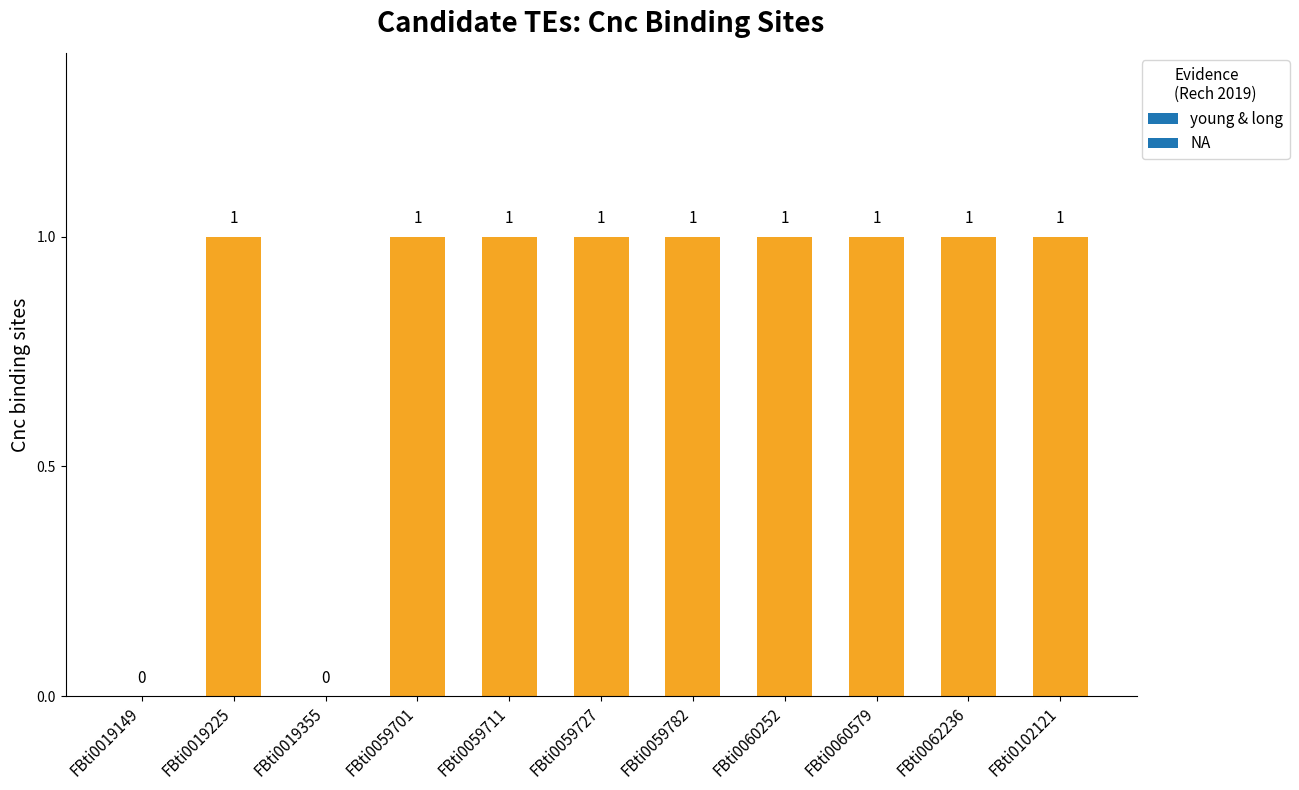

How many values are between 1 and 2?

9